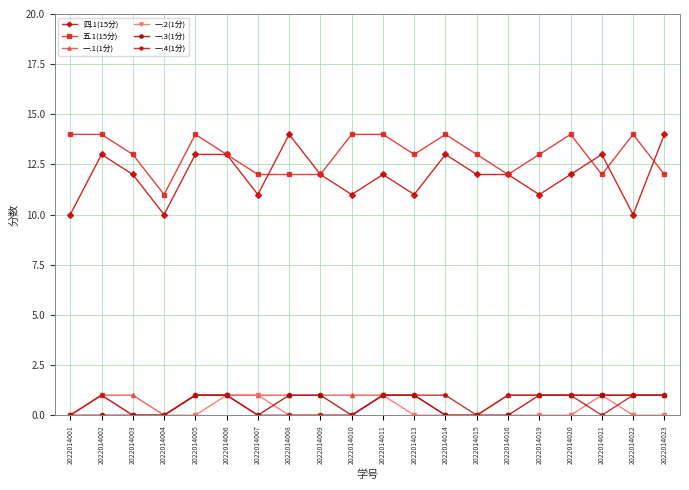

Does the chart have visible grid lines?

Yes